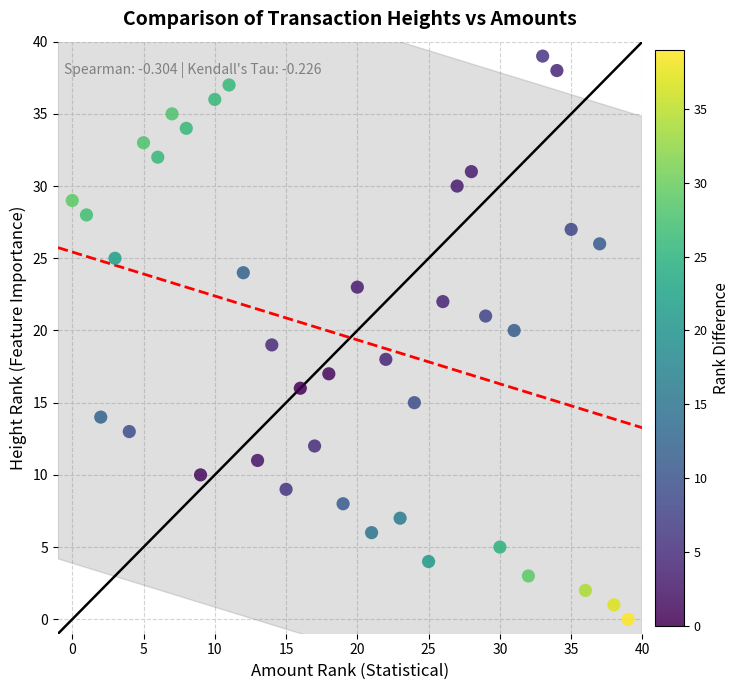

What is the range of X values (max minus min)?

39